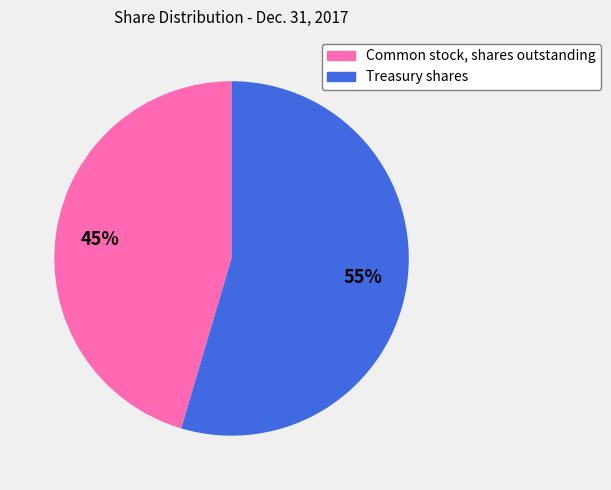

Count the number of slices in the pie.

2